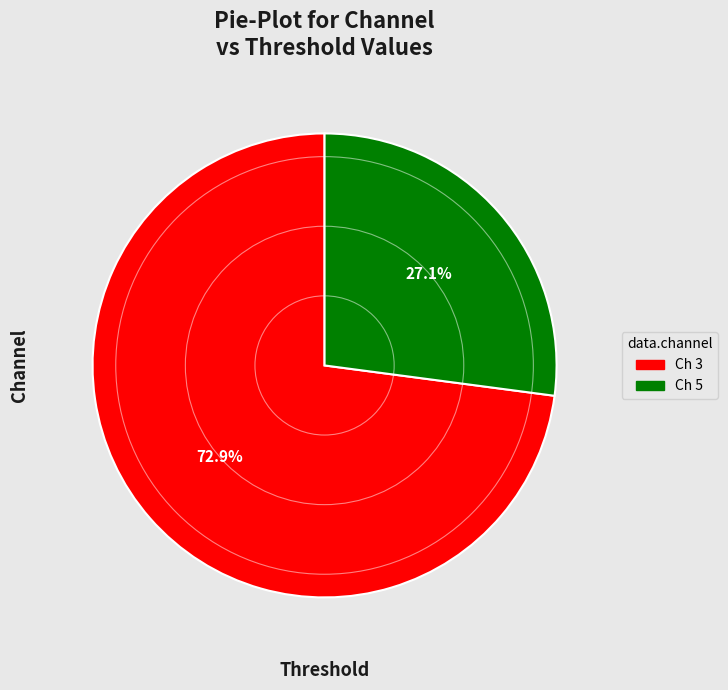

Is there a majority slice in this chart?

Yes